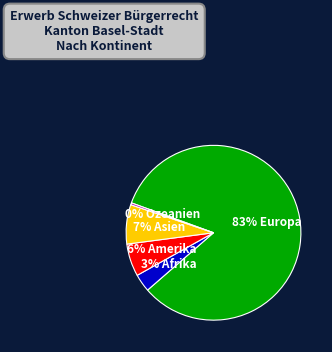

To the nearest percent, what is the average slice percentage?

20%